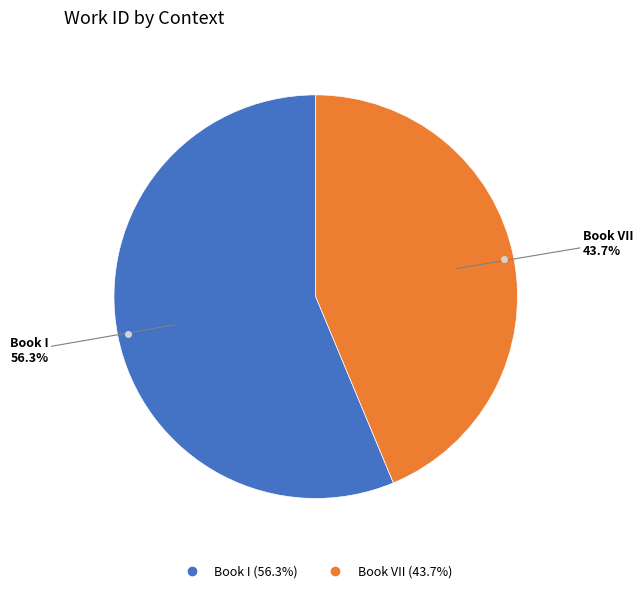

Which slice is the smallest?

Book VII